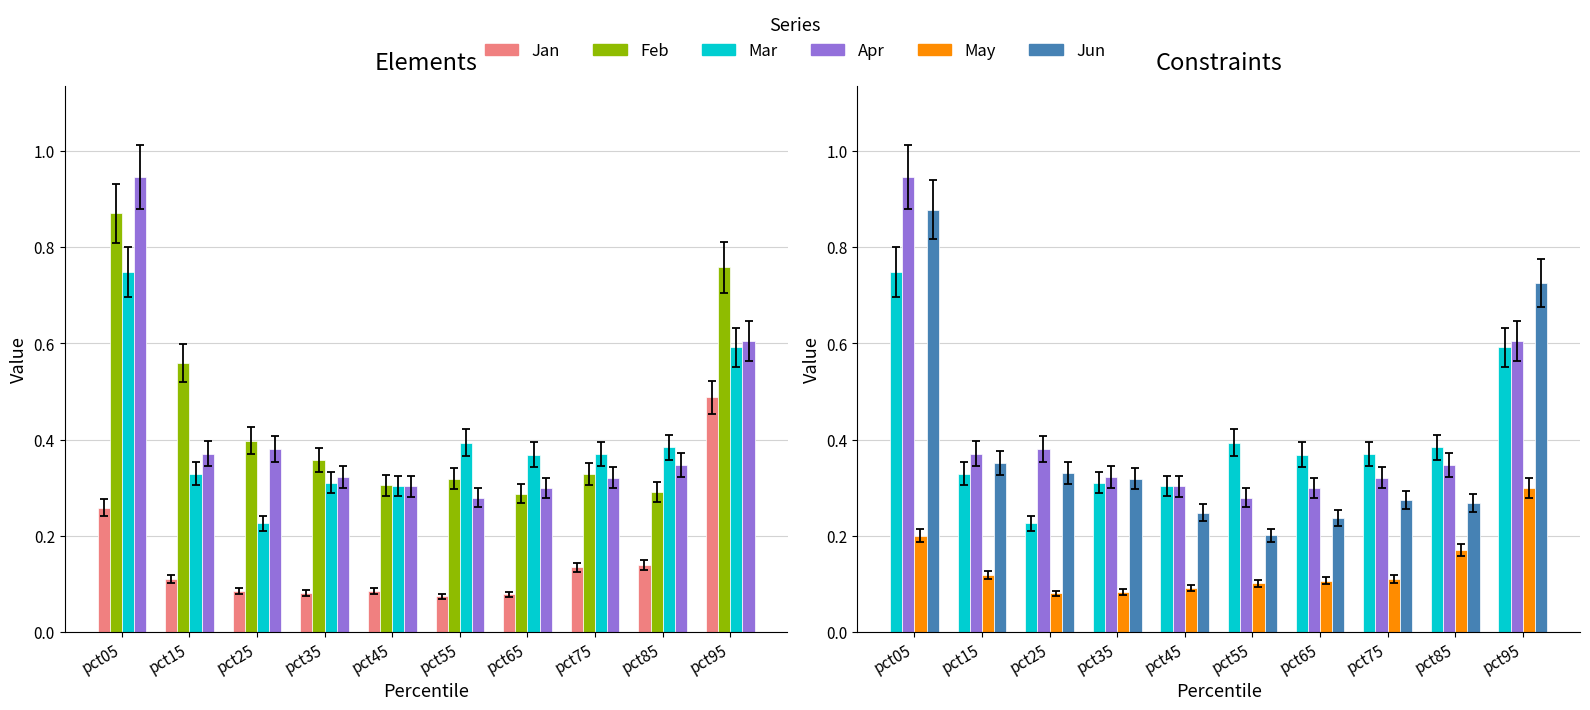

Count the number of data series in this chart.

6